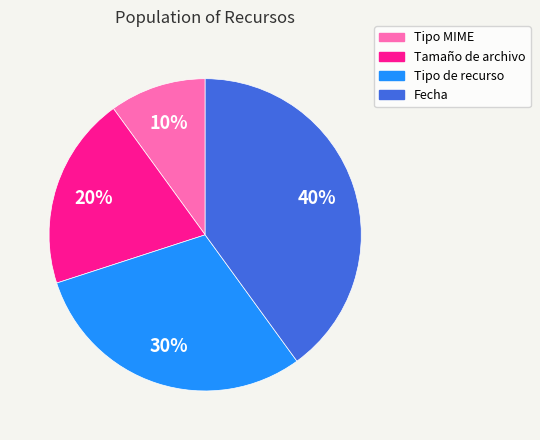

Does Fecha represent more than half of the total?

No